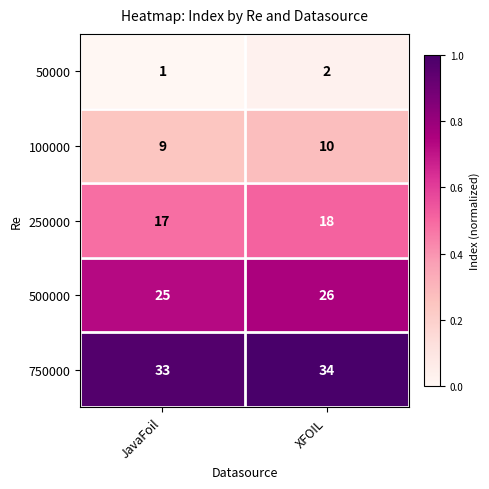

What is the sum of all 50000 values?

3